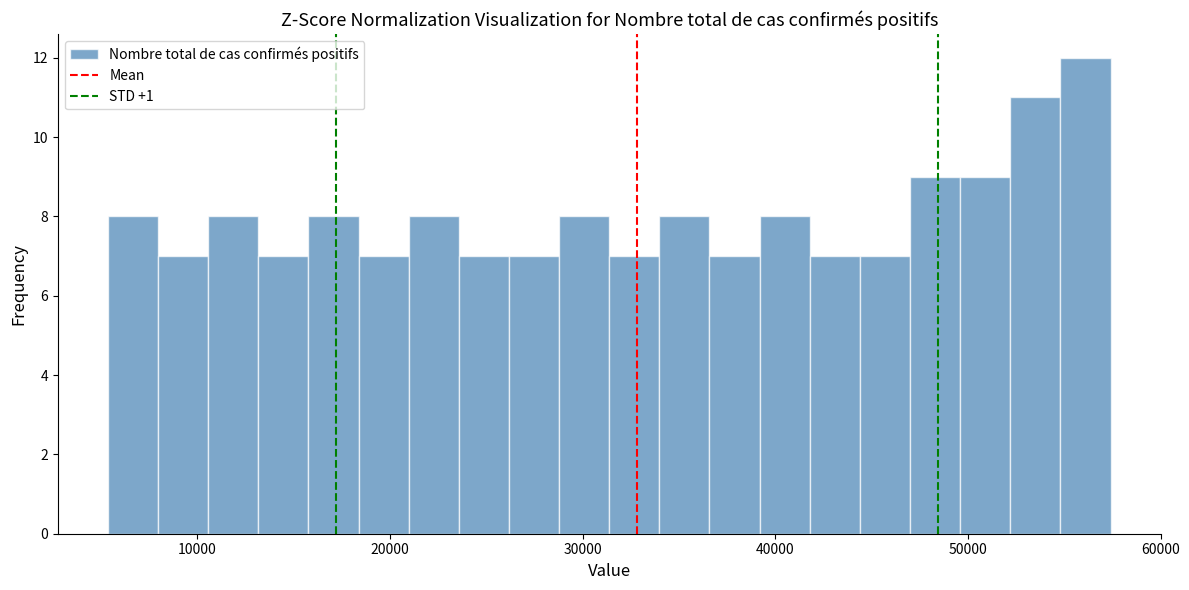

Read against the x-axis, roughly where is the centre of the tallest bar?

56000